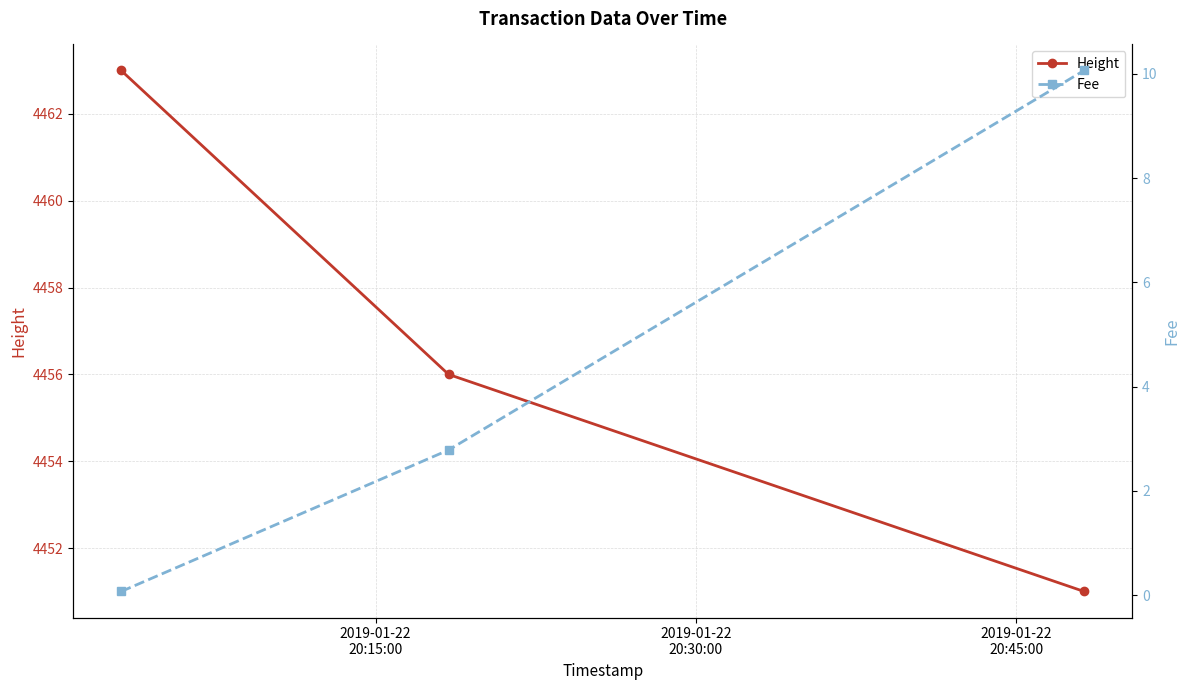

What is the value of the Height point at the 1st from the left?

4463